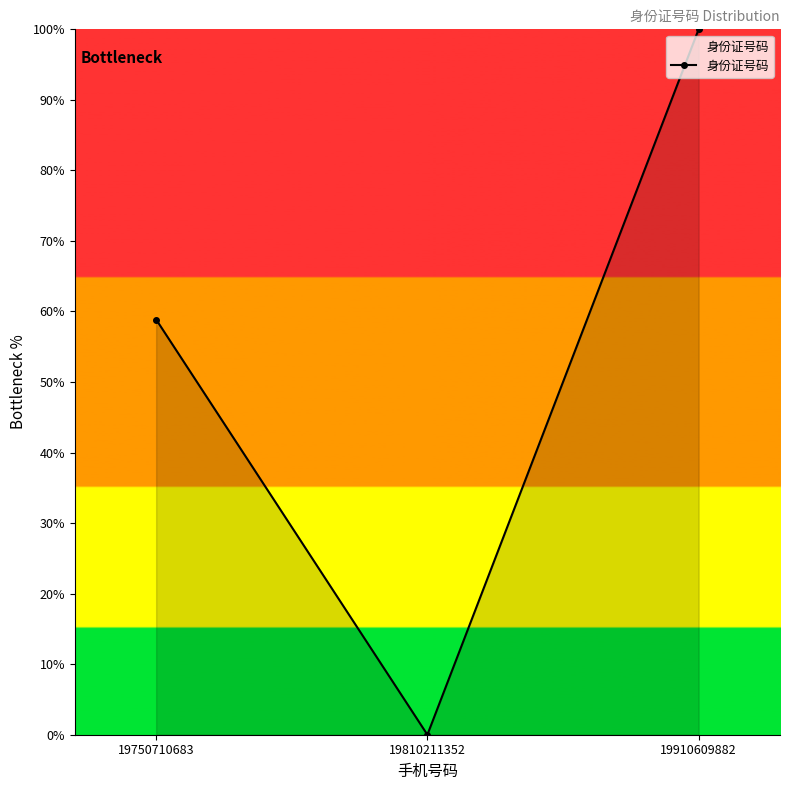

What is the difference between the maximum and minimum values?

100.0